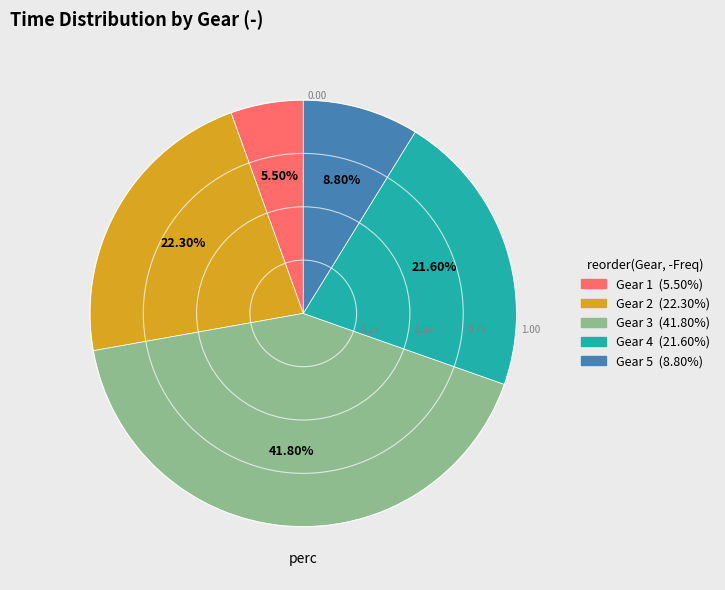

Is there a majority slice in this chart?

No